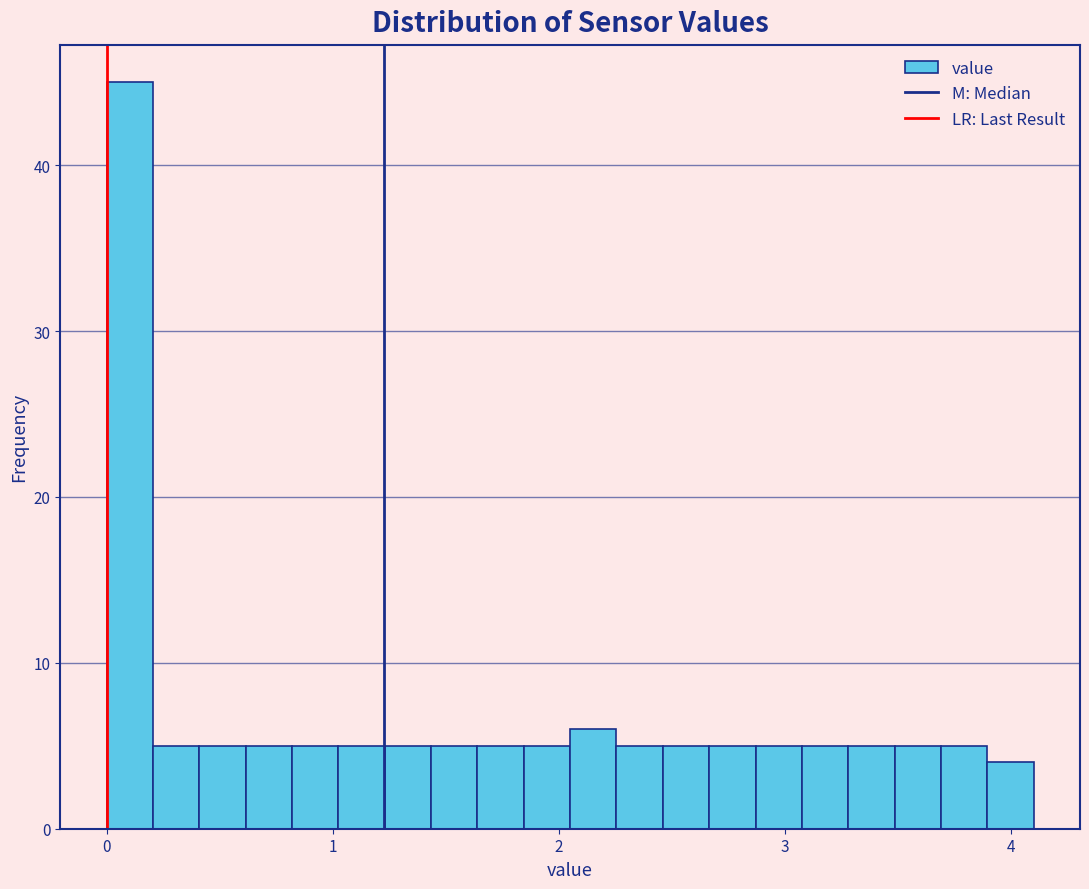

Around what value on the x-axis is the tallest bar? Give the approximate position of its centre, as read against the axis.

0.1